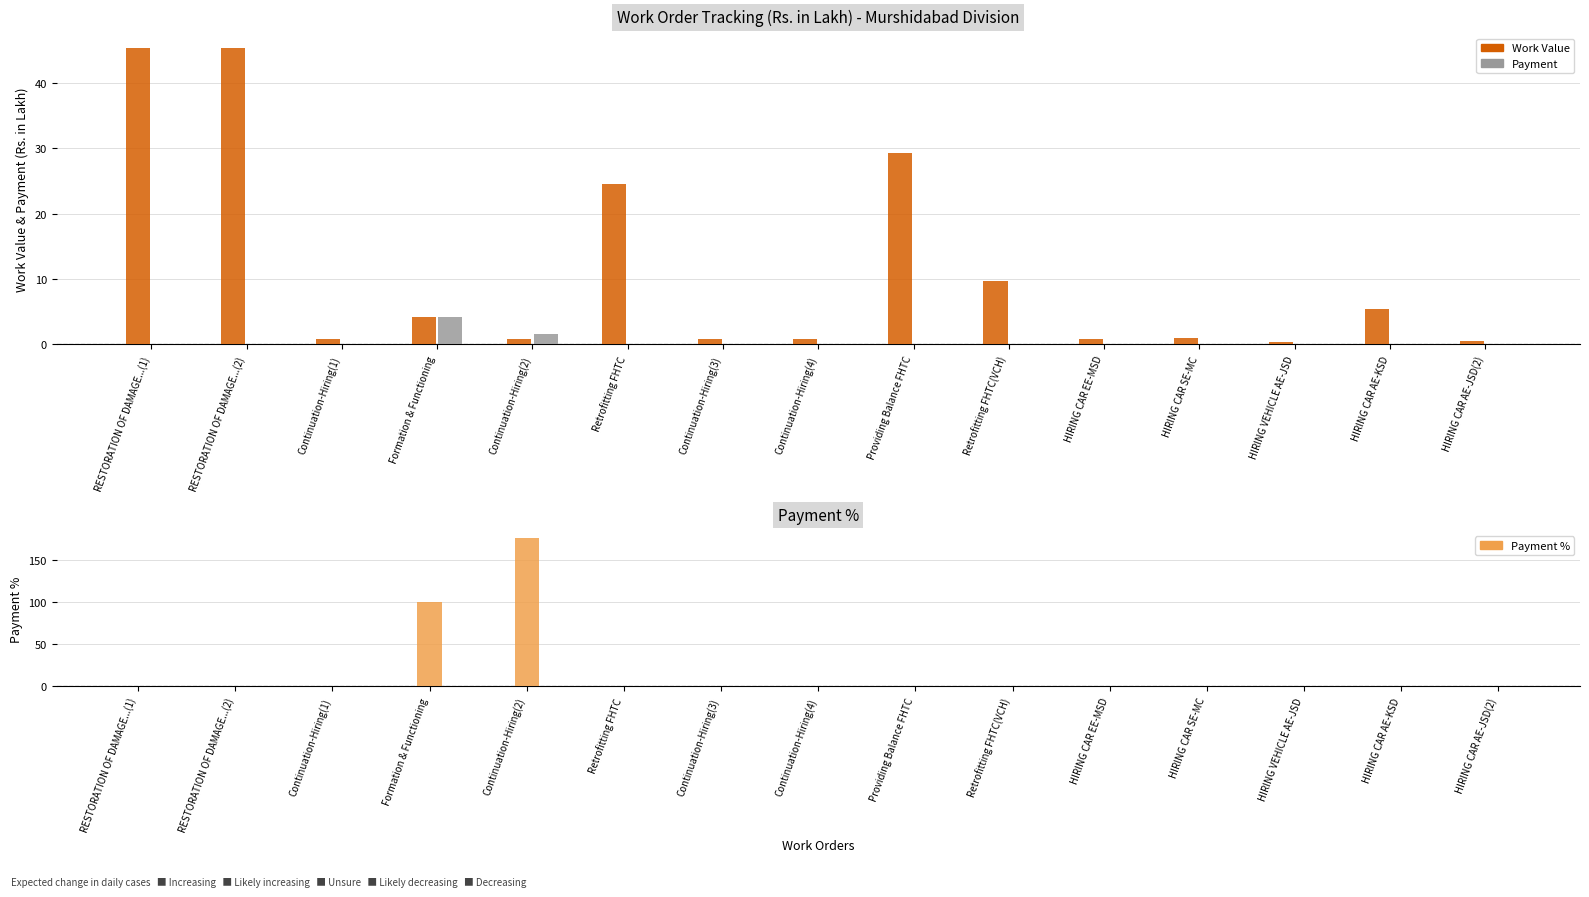

What are all the series names shown in the legend?

Work Value, Payment, Payment %